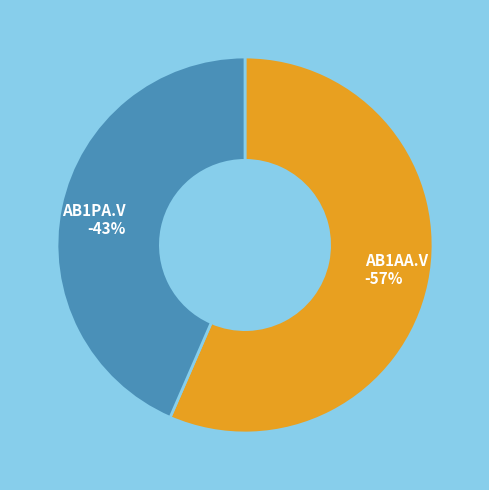

Is AB1AA.V the majority of the pie?

Yes